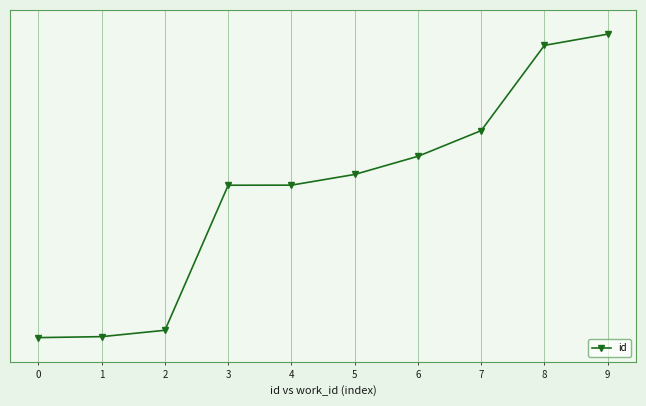

Reading left to right, list all the values displayed in this chart.

14993	15019	15192	19126	19128	19418	19910	20607	22919	23223